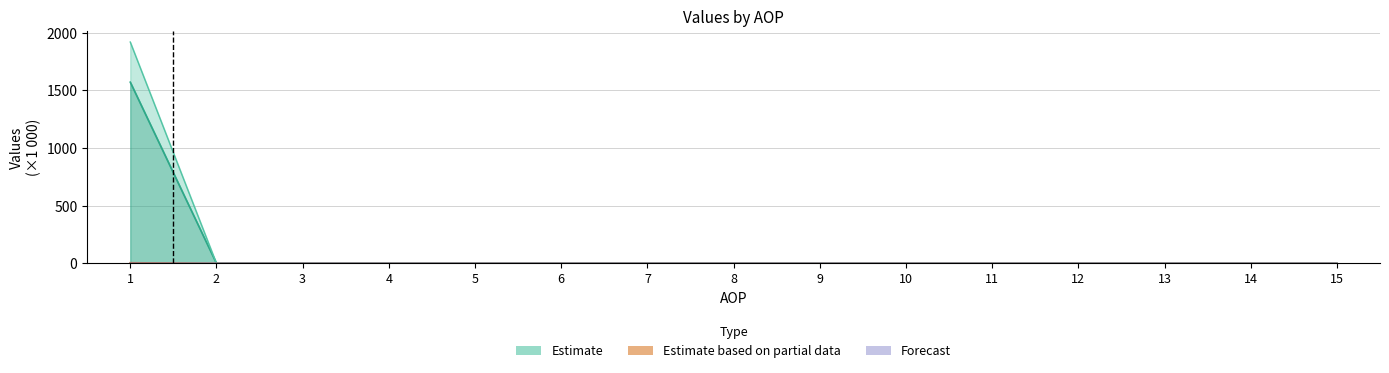

Reading left to right, transcribe all the data shown in this chart.

IZNOS01: 1=1919.3	2=0.0	3=0.0	4=0.0	5=0.0	6=0.0	7=0.0	8=0.0	9=0.0	10=0.0	11=0.0	12=0.0	13=0.0	14=0.0	15=0.0
IZNOS02: 1=0.5	2=0.0	3=0.0	4=0.0	5=0.0	6=0.0	7=0.0	8=0.0	9=0.0	10=0.0	11=0.0	12=0.0	13=0.0	14=0.0	15=0.0
KONTRBR: 1=1571.2	2=0.0	3=0.0	4=0.0	5=0.0	6=0.0	7=0.0	8=0.0	9=0.0	10=0.0	11=0.0	12=0.0	13=0.0	14=0.0	15=0.0
RAZLIKA: 1=5.4	2=0.0	3=0.0	4=0.0	5=0.0	6=0.0	7=0.0	8=0.0	9=0.0	10=0.0	11=0.0	12=0.0	13=0.0	14=0.0	15=0.0